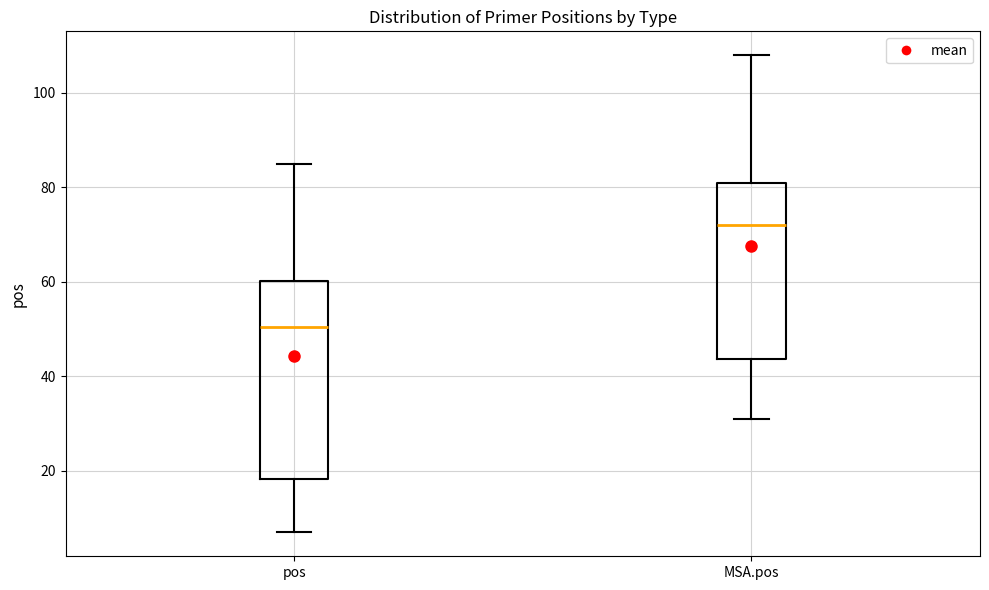

Reading left to right, transcribe this box plot: for each box, give where its median line is, the range the box spans, and where its two whiskers end, as read against the y-axis. The values are not printed on the chart, so give them approximately, as read against the axis.

pos: median 50, box 18 to 60, whiskers 8 to 86
MSA.pos: median 72, box 44 to 82, whiskers 32 to 108